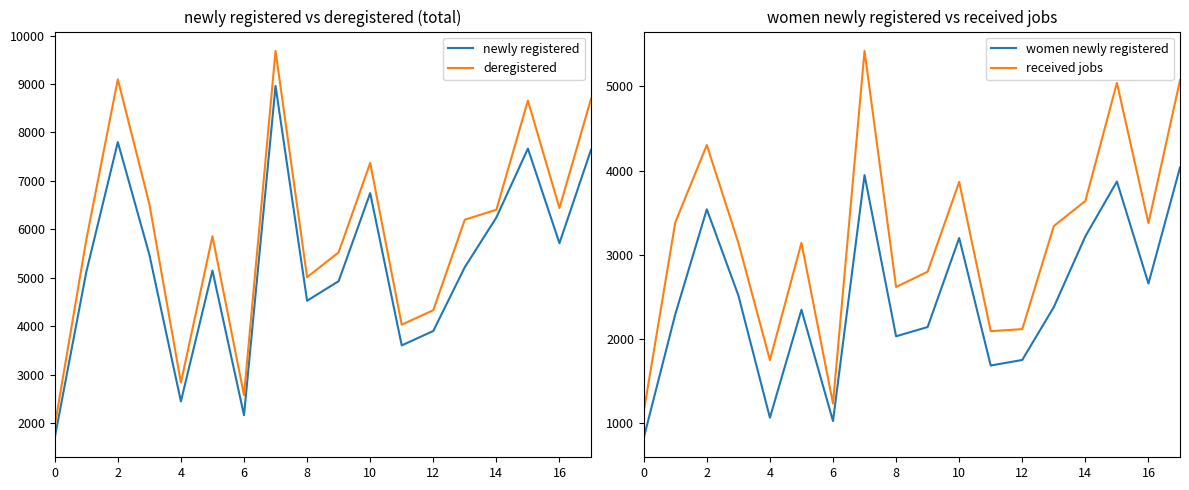

What is the sum of the received jobs values at 12 and 16?

5494